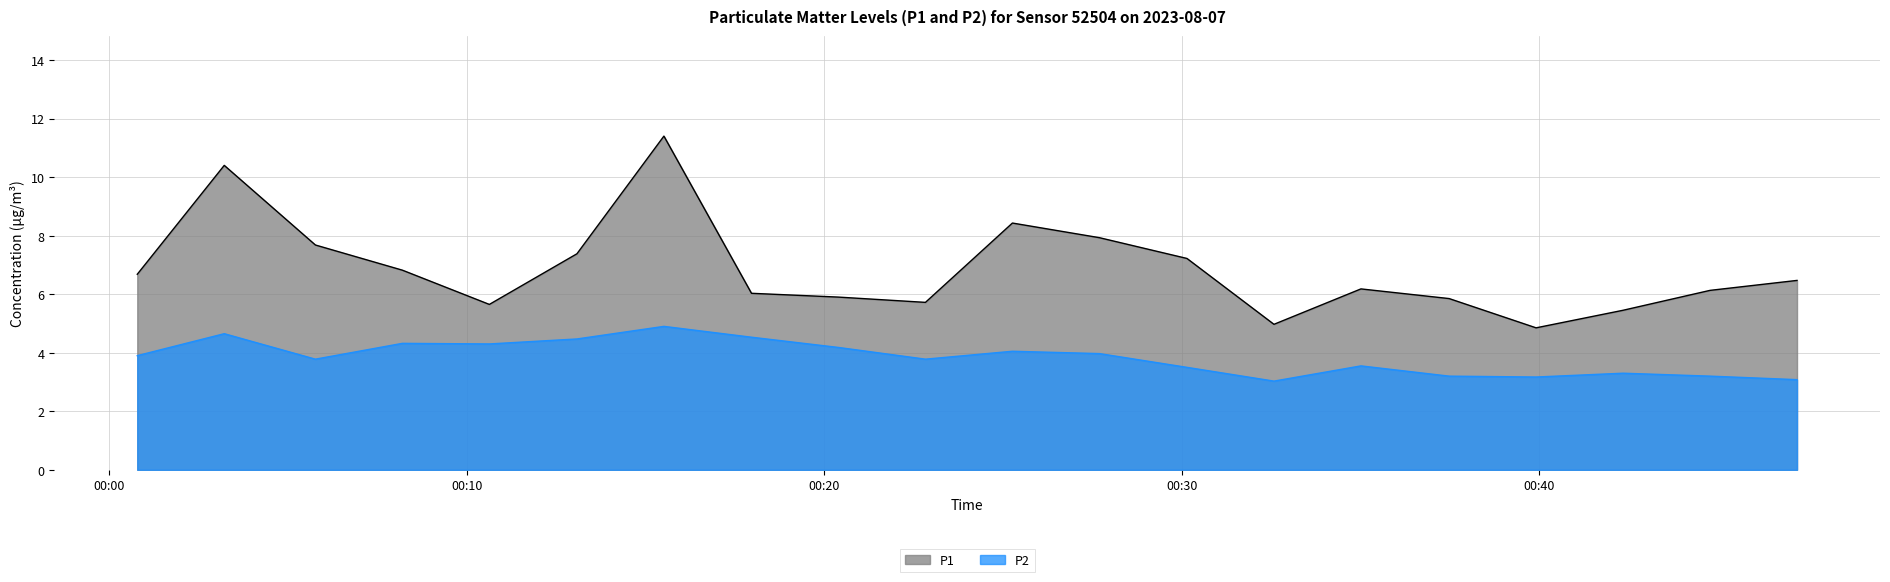

How many interior local valleys does the P2 series have?

5